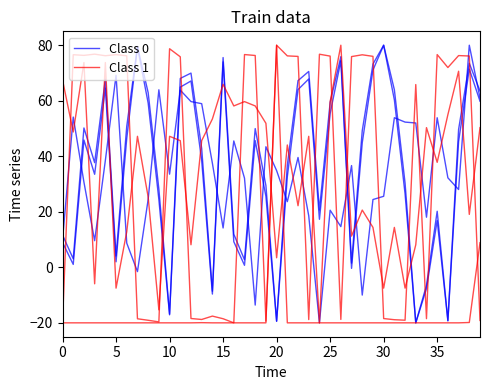

Does the chart display data point markers on the line(s)?

No